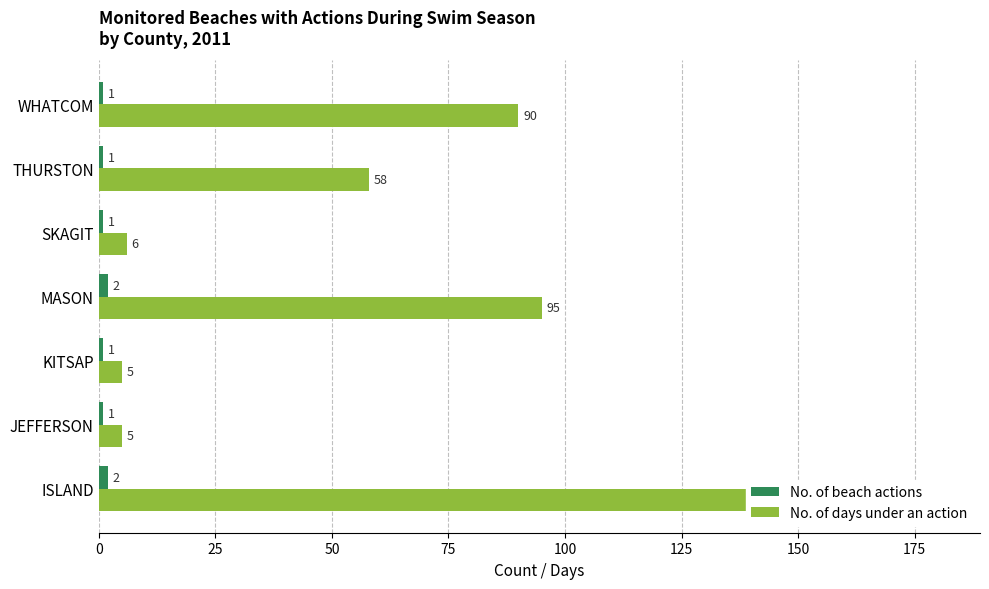

How many distinct data groups are displayed?

2